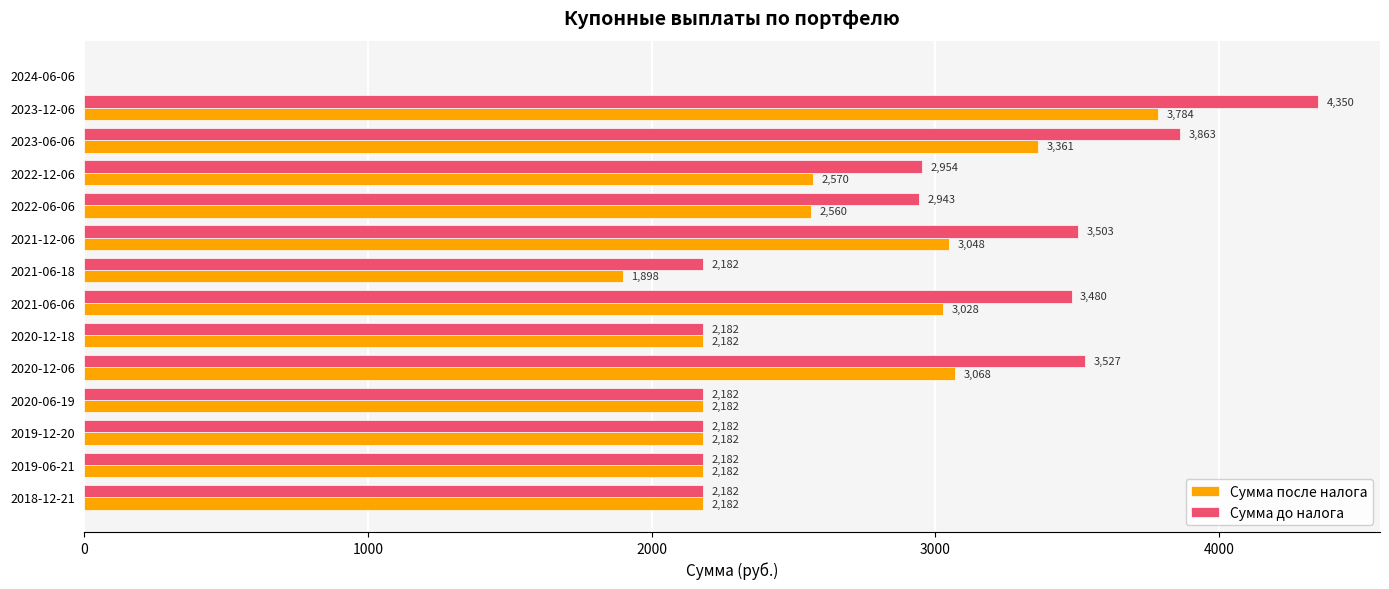

True or false: Сумма до налога has a value of 2181.5 at 2020-06-19.

True